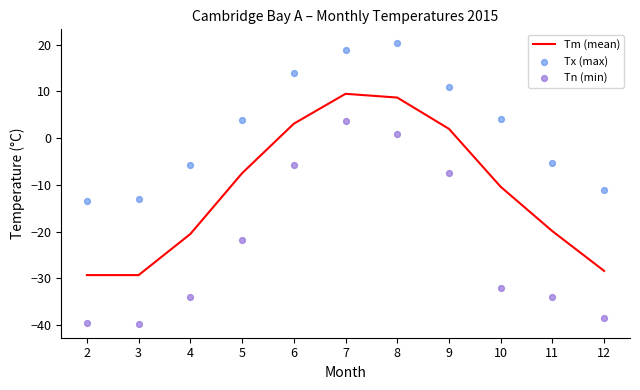

Which series contains the lowest Y value?

Tn (min)